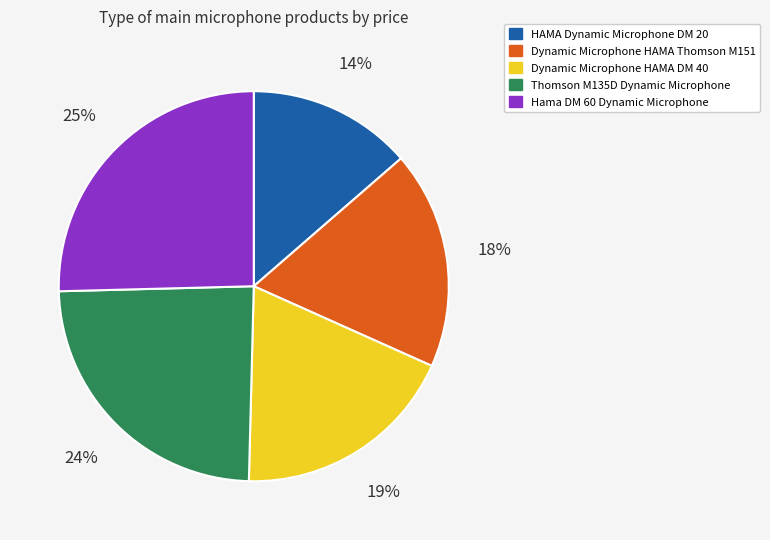

What percentage is the HAMA Dynamic Microphone DM 20 slice, to the nearest percent?

14%